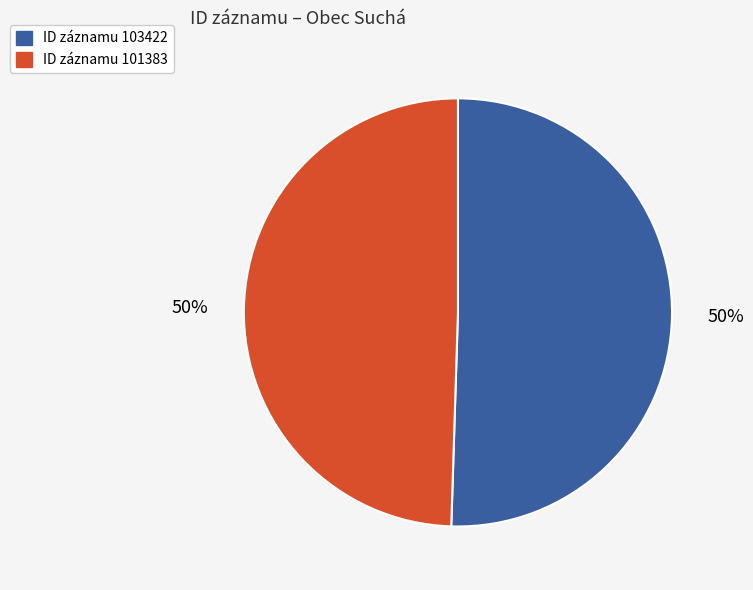

Count the number of slices in the pie.

2